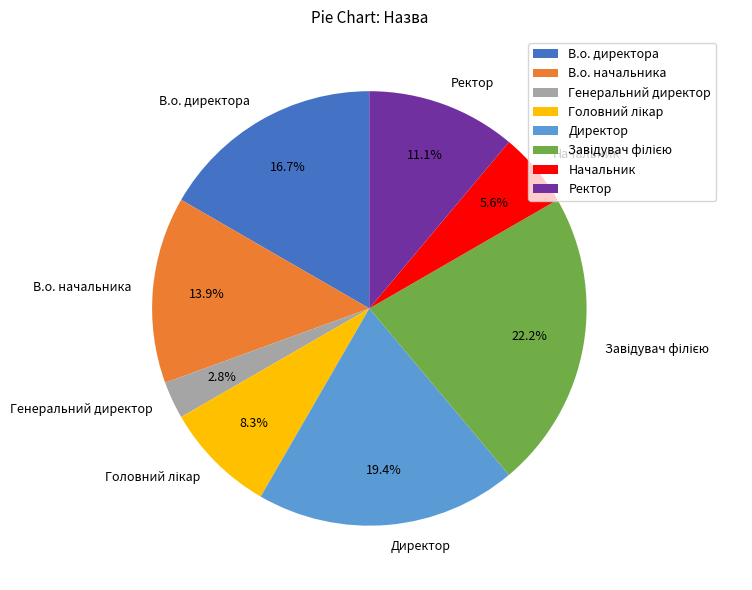

To the nearest percent, what is the difference between the largest and smallest slice percentages?

19%